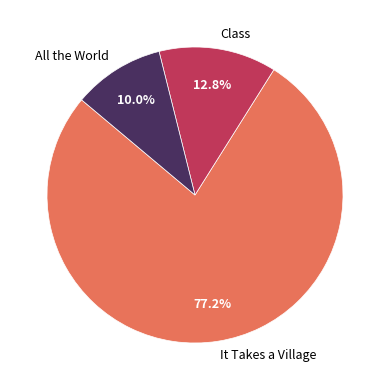

To the nearest percent, what percentage of the pie is All the World?

10%